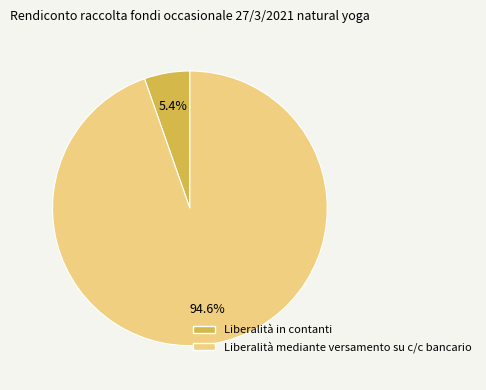

Which category accounts for the majority?

Liberalità mediante versamento su c/c bancario